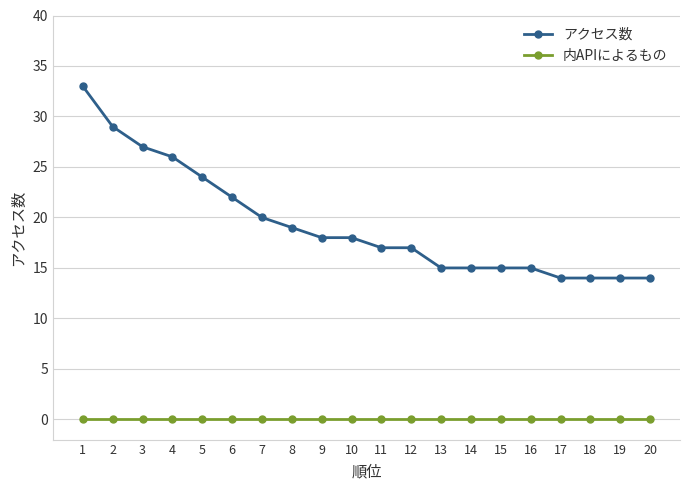

At which category is the sum across all series the highest?

1